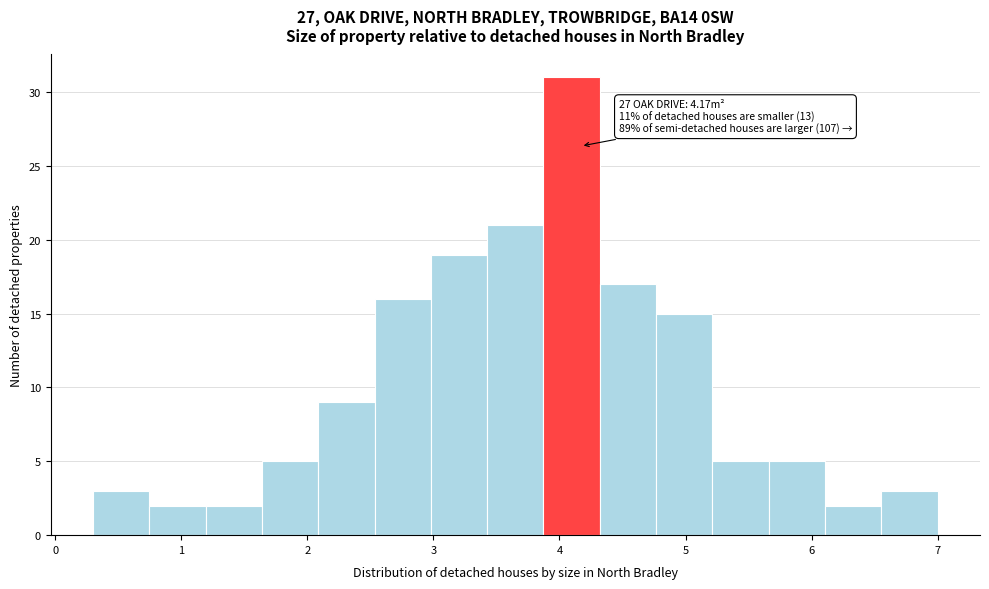

Which range on the x-axis has the tallest bar?

3.9 to 4.3